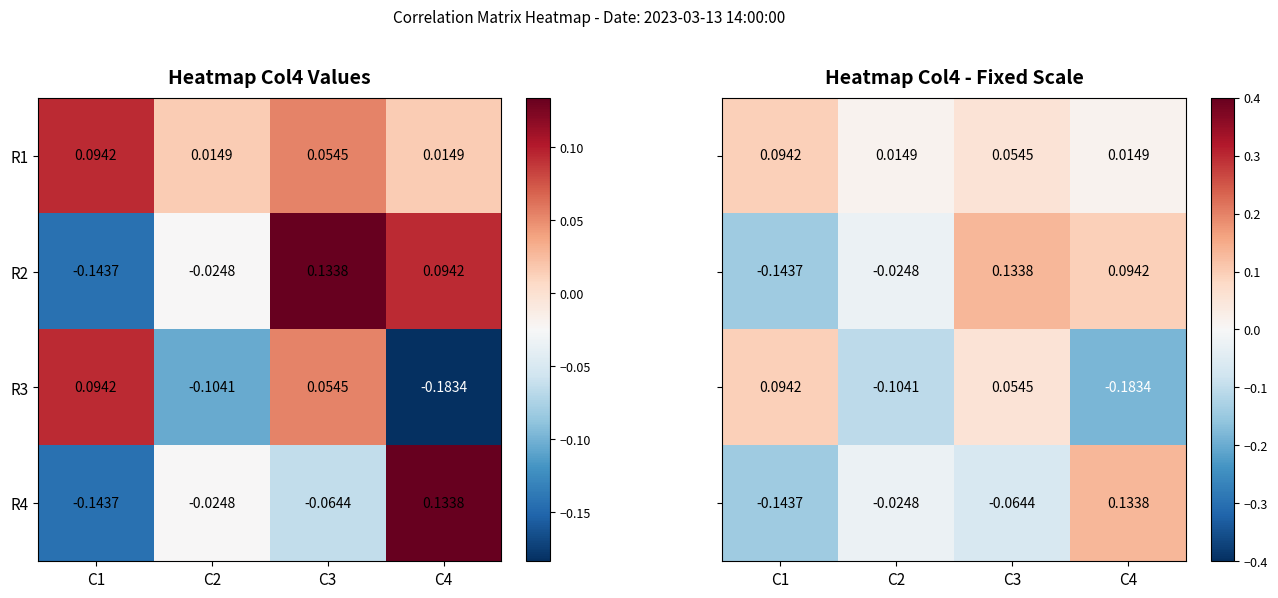

Is the value of R2 at C2 greater than the value of R3 at C3?

No